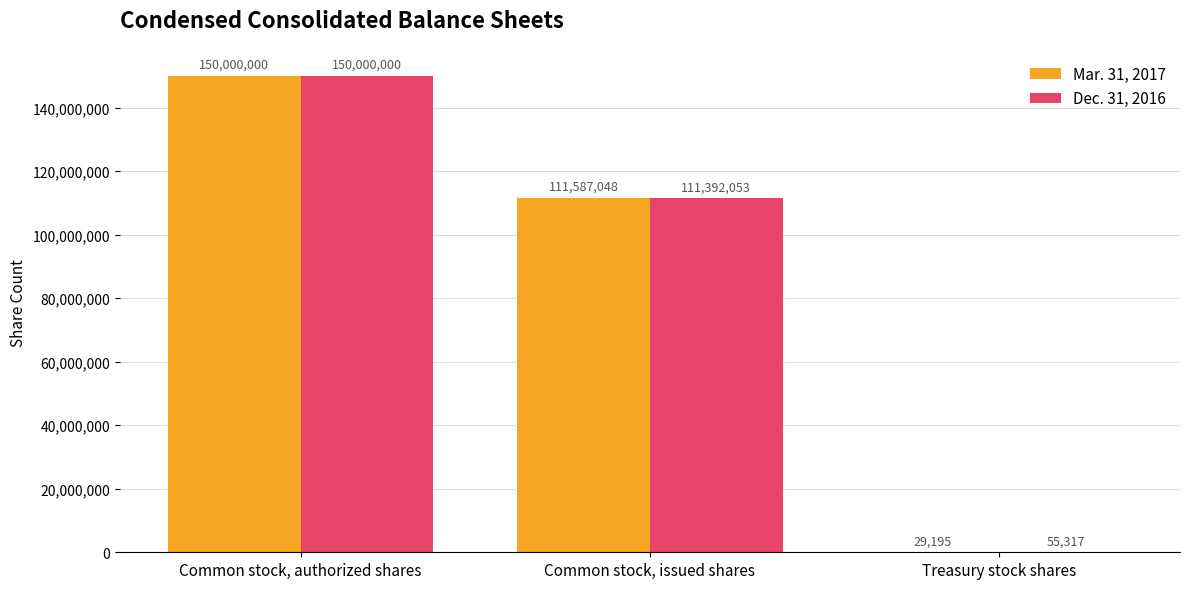

True or false: Dec. 31, 2016 has a value of 111392053 at Common stock, issued shares.

True